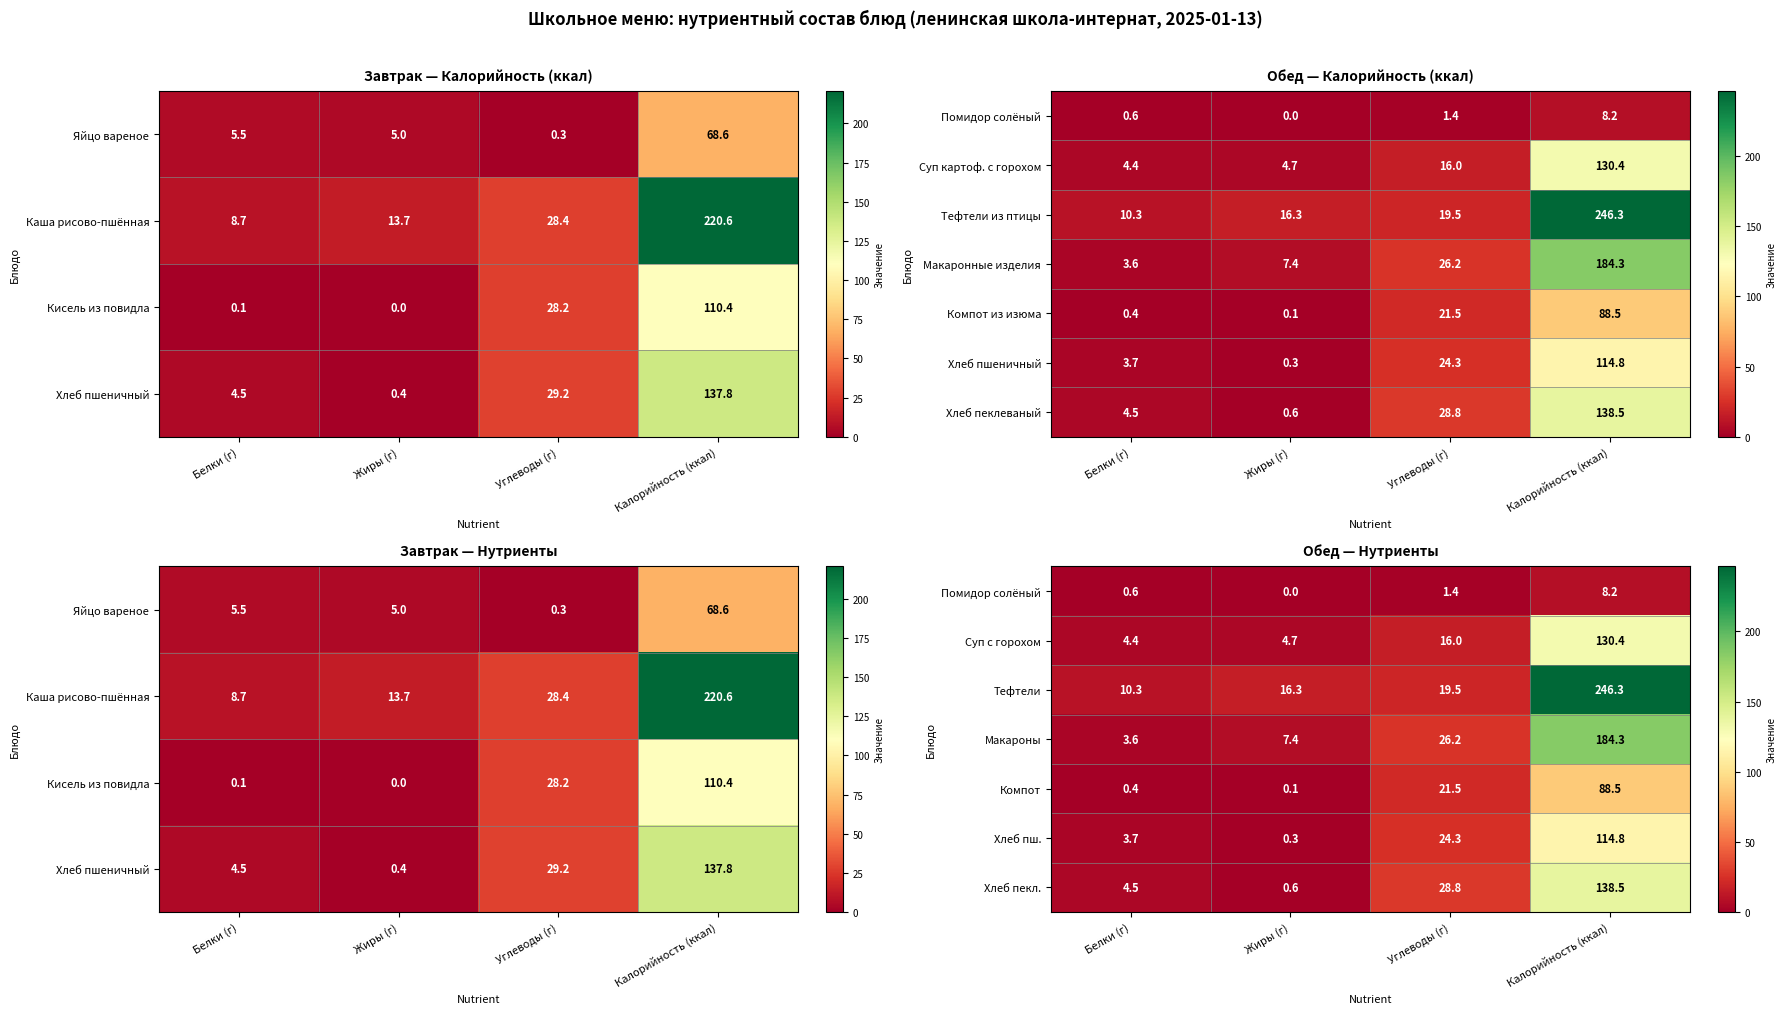

At how many categories does at least one series exceed 44?

1